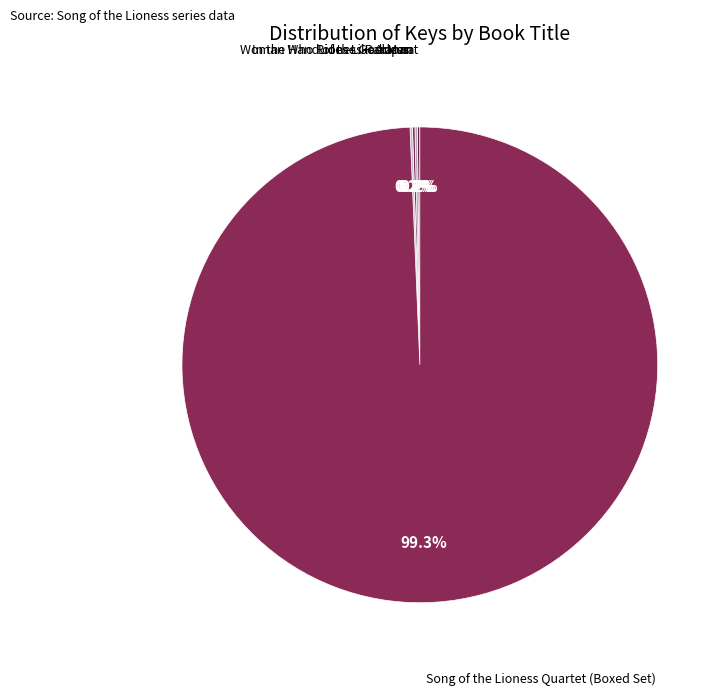

How many slices are in this pie chart?

5